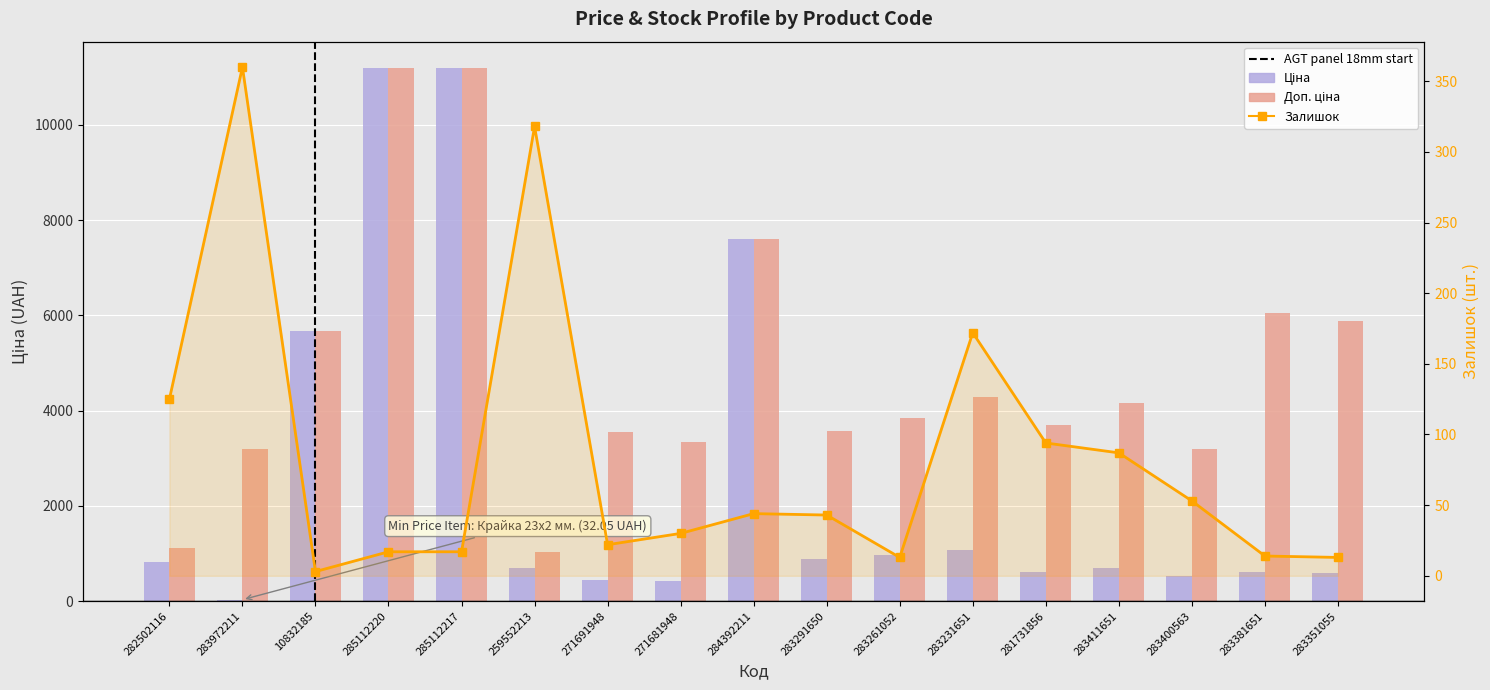

At which label does Ціна first exceed 694?

282502116